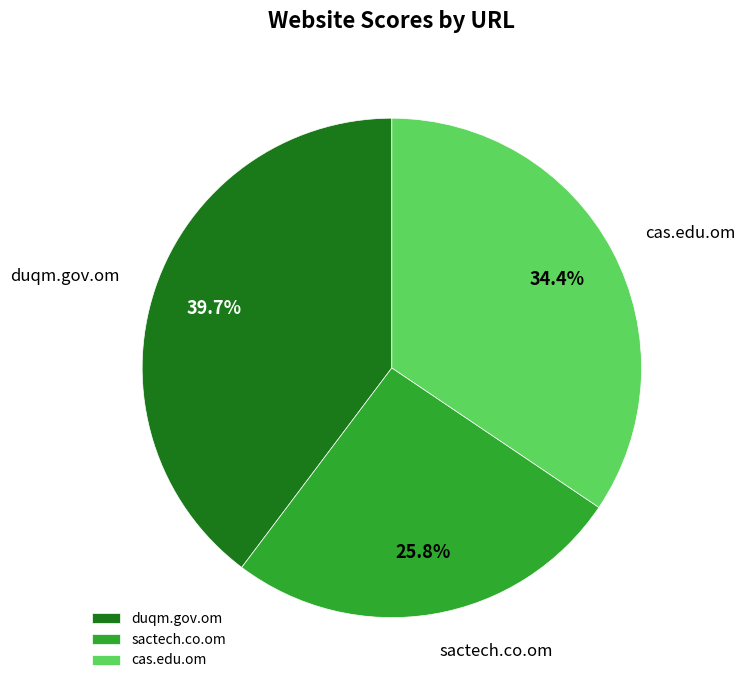

To the nearest percent, what is the combined percentage of cas.edu.om and sactech.co.om?

60%